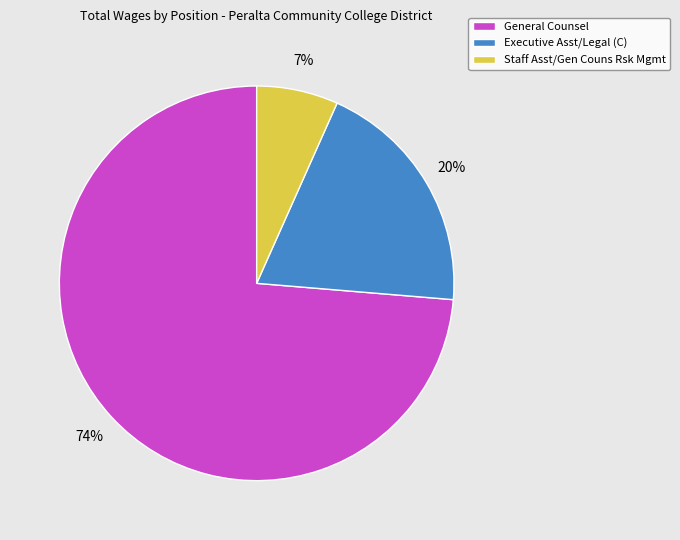

The Executive Asst/Legal (C) slice represents 25% of the pie. True or false?

False